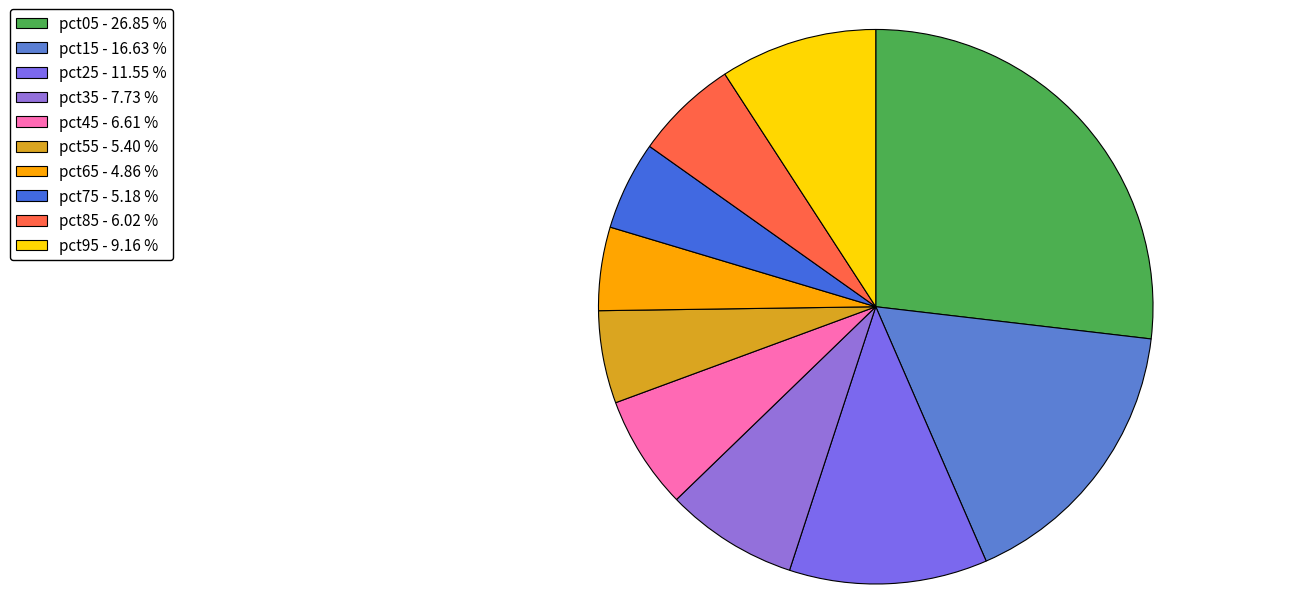

To the nearest percent, what percentage of the pie is pct35?

8%